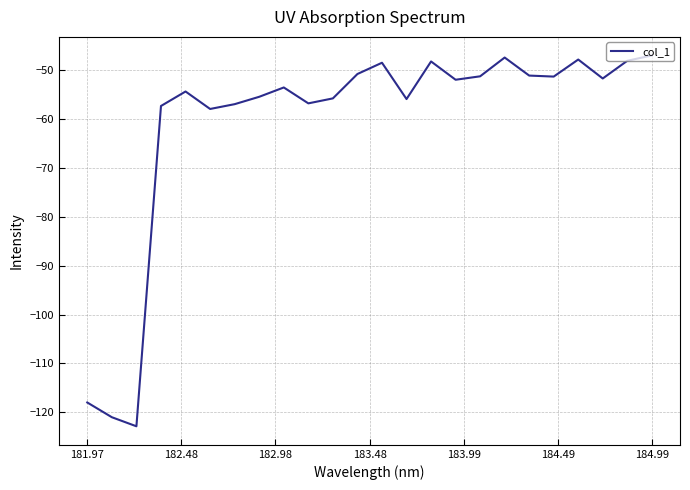

What is the difference between the maximum and minimum values?

75.9